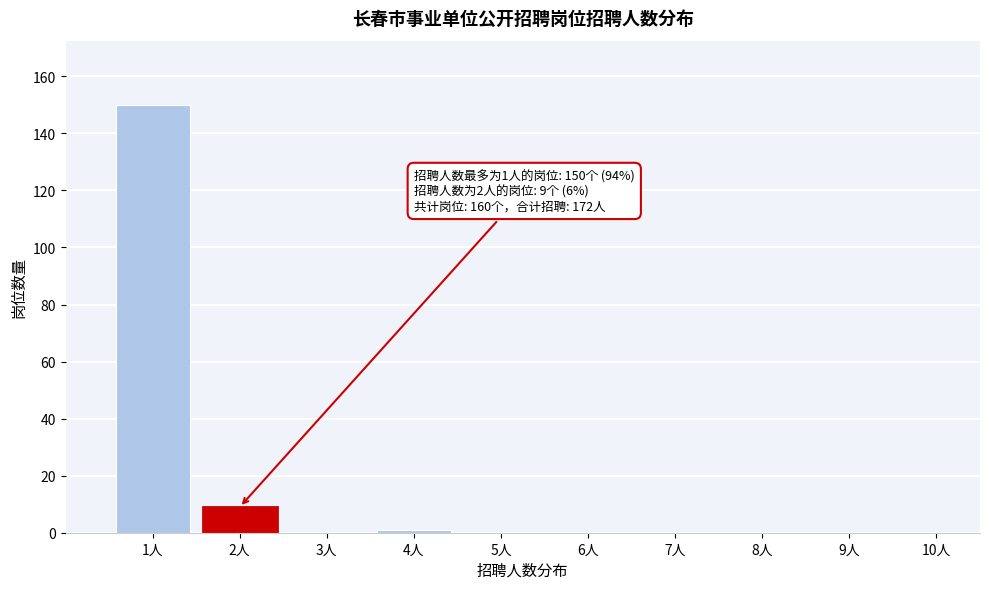

Which range on the x-axis has the tallest bar?

0.5 to 1.5